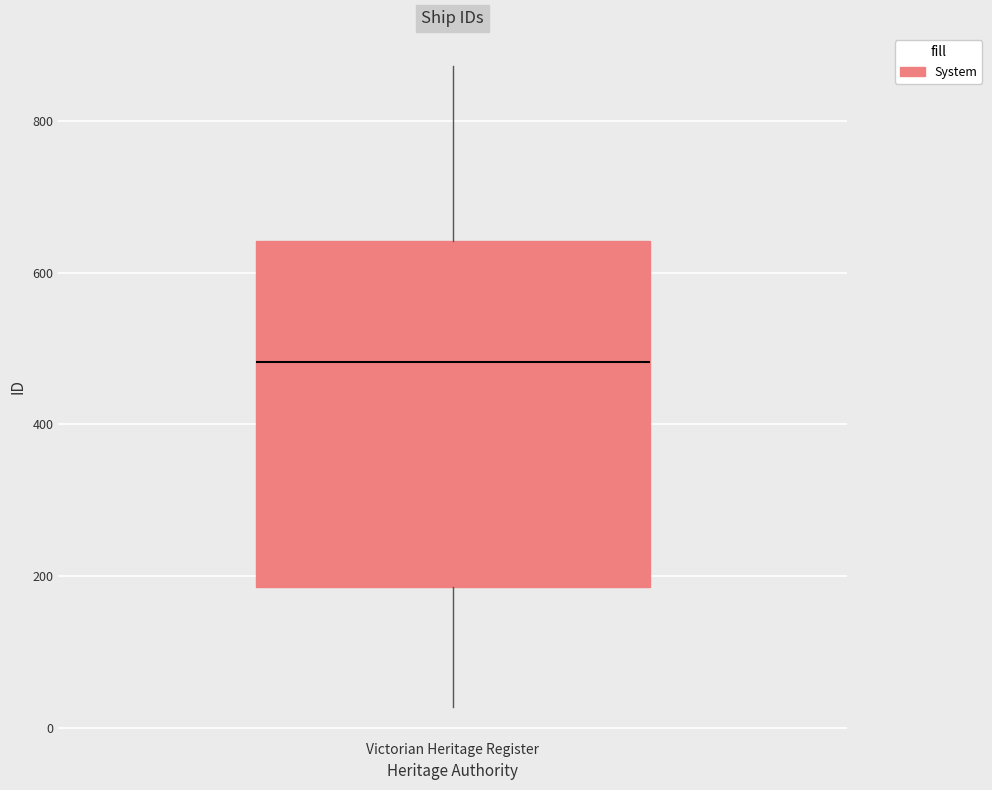

Read this box plot against the y-axis: the position of the median line, the range covered by the box, and the ends of both whiskers. The values are not printed on the chart, so give them approximately, as read against the axis.

median 480, box 180 to 640, whiskers 20 to 880